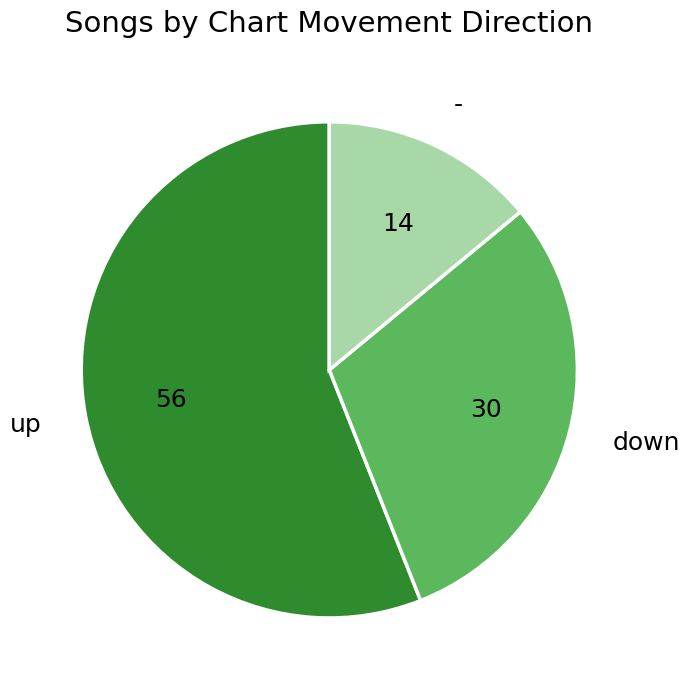

Which category accounts for the majority?

up